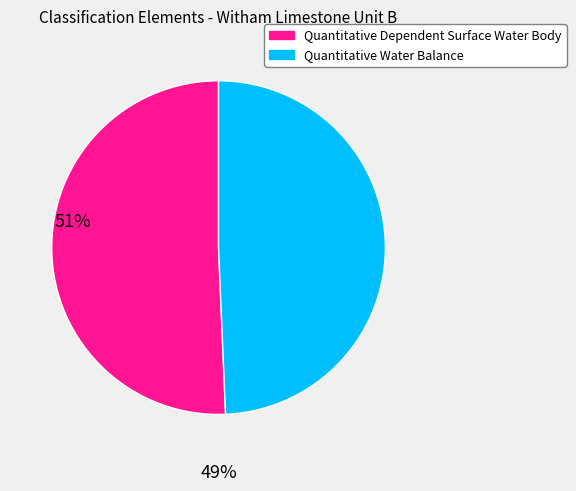

Rank the categories by value from highest to lowest.

Quantitative Dependent Surface Water Body, Quantitative Water Balance